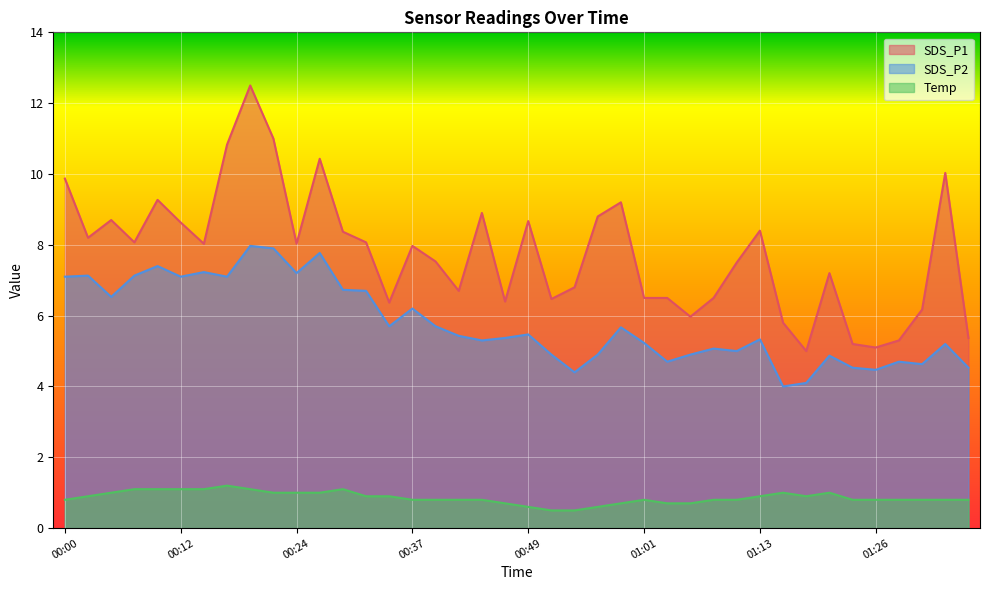

Which category has the lowest value in the SDS_P1 series?

01:18